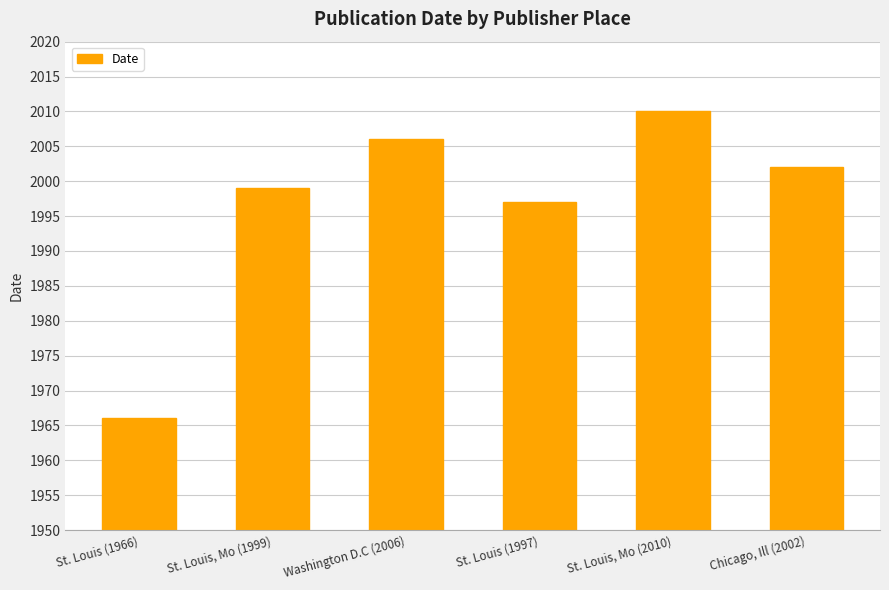

Reading left to right, list all the values displayed in this chart.

St. Louis (1966)=1966	St. Louis, Mo (1999)=1999	Washington D.C (2006)=2006	St. Louis (1997)=1997	St. Louis, Mo (2010)=2010	Chicago, Ill (2002)=2002